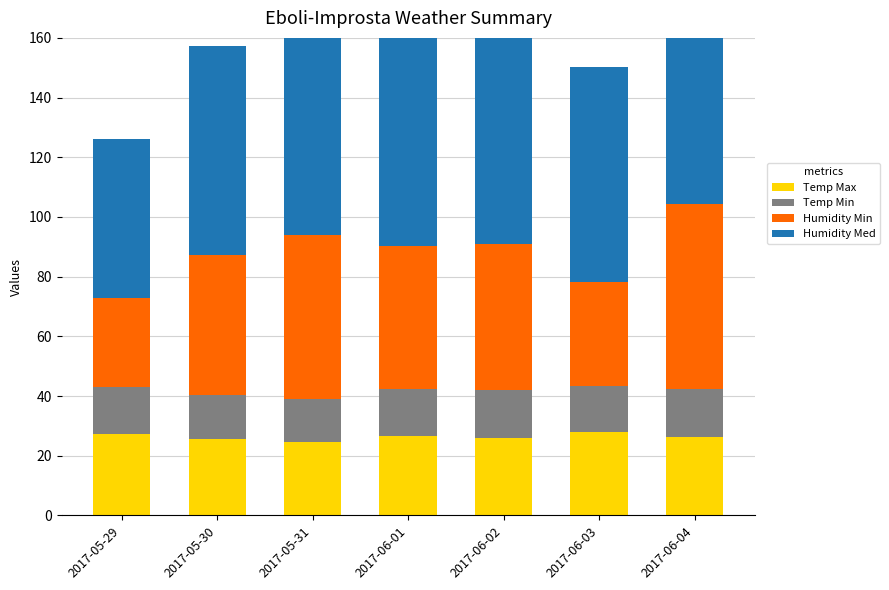

Where does the Humidity Min series first go above 48?

2017-05-31